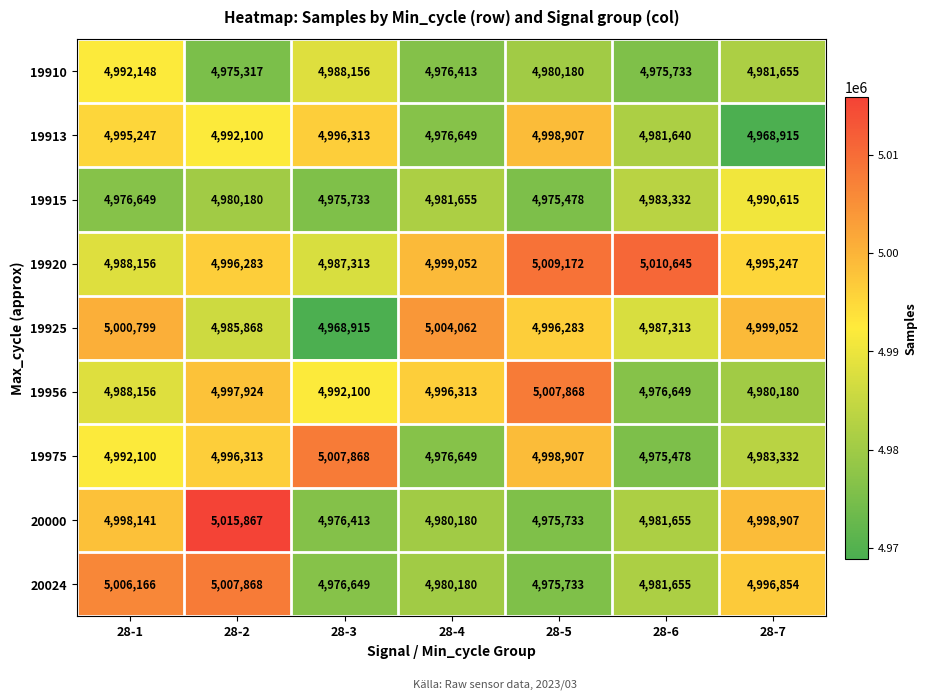

What is the minimum value shown in the chart?

4968915